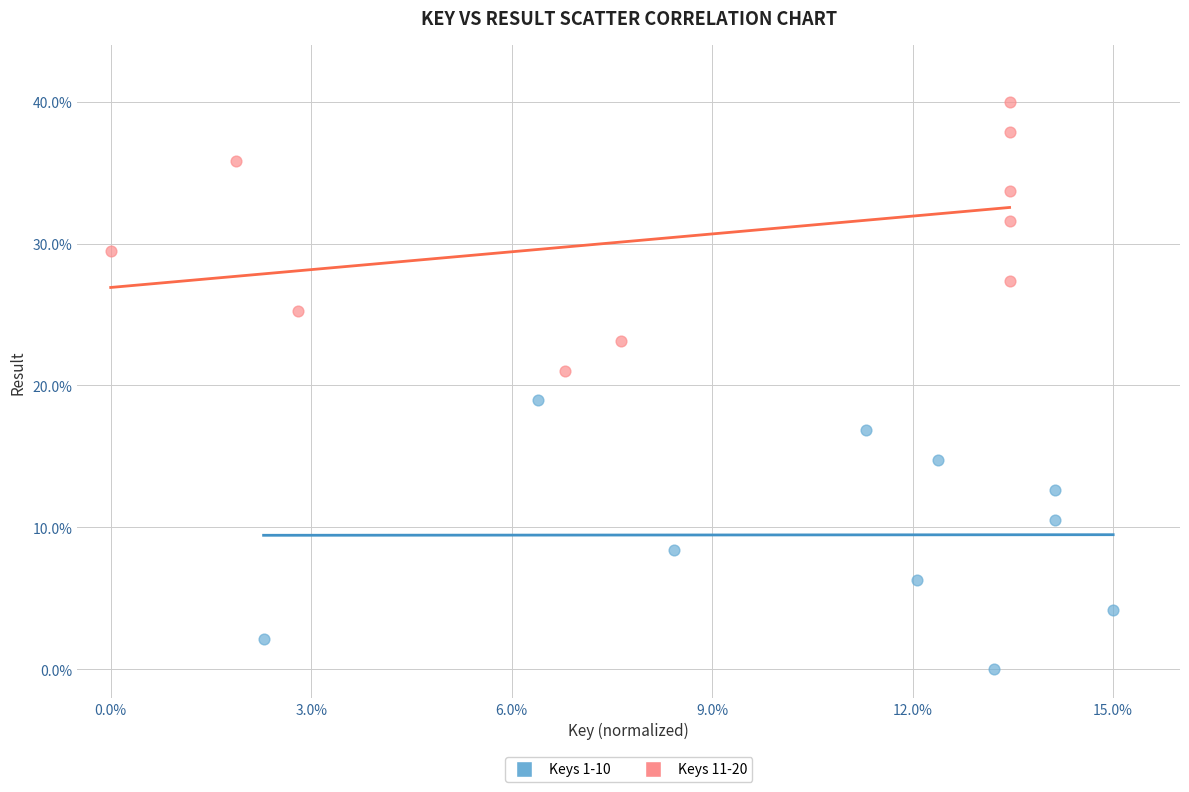

Which series contains the lowest Y value?

Keys 1-10